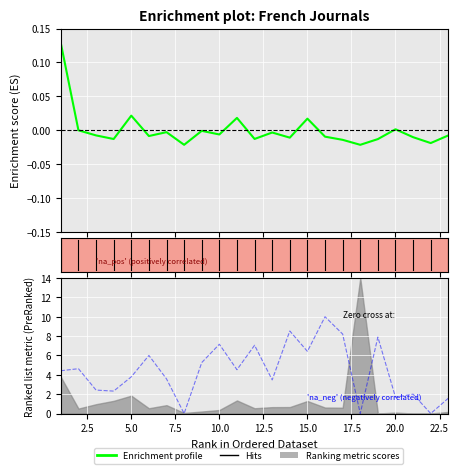

Reading right to left, list all the values displayed in this chart.

-0.0	-0.0	-0.0	0.0	-0.0	-0.0	-0.0	-0.0	0.0	-0.0	-0.0	-0.0	0.0	-0.0	-0.0	-0.0	-0.0	-0.0	0.0	-0.0	-0.0	-0.0	0.1